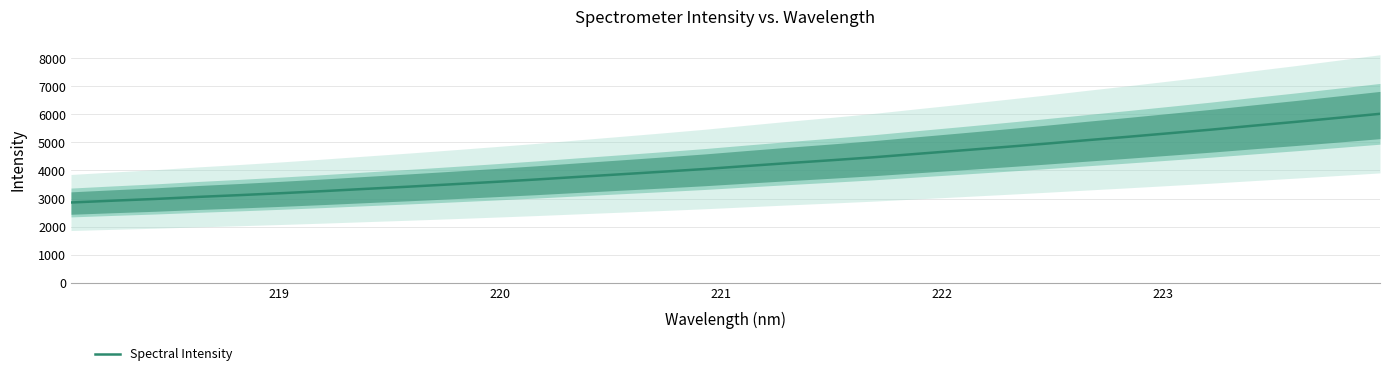

What is the maximum value for Spectral Intensity?

6021.2